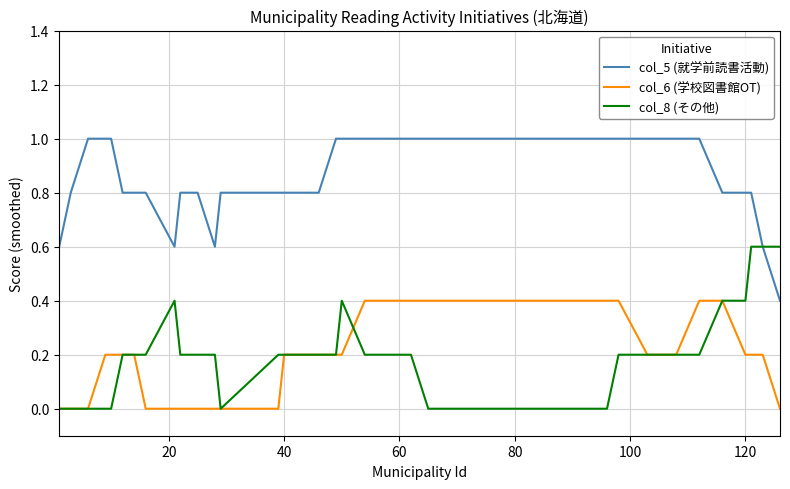

What is the lowest value of the col_5 (就学前読書活動) series?

0.4